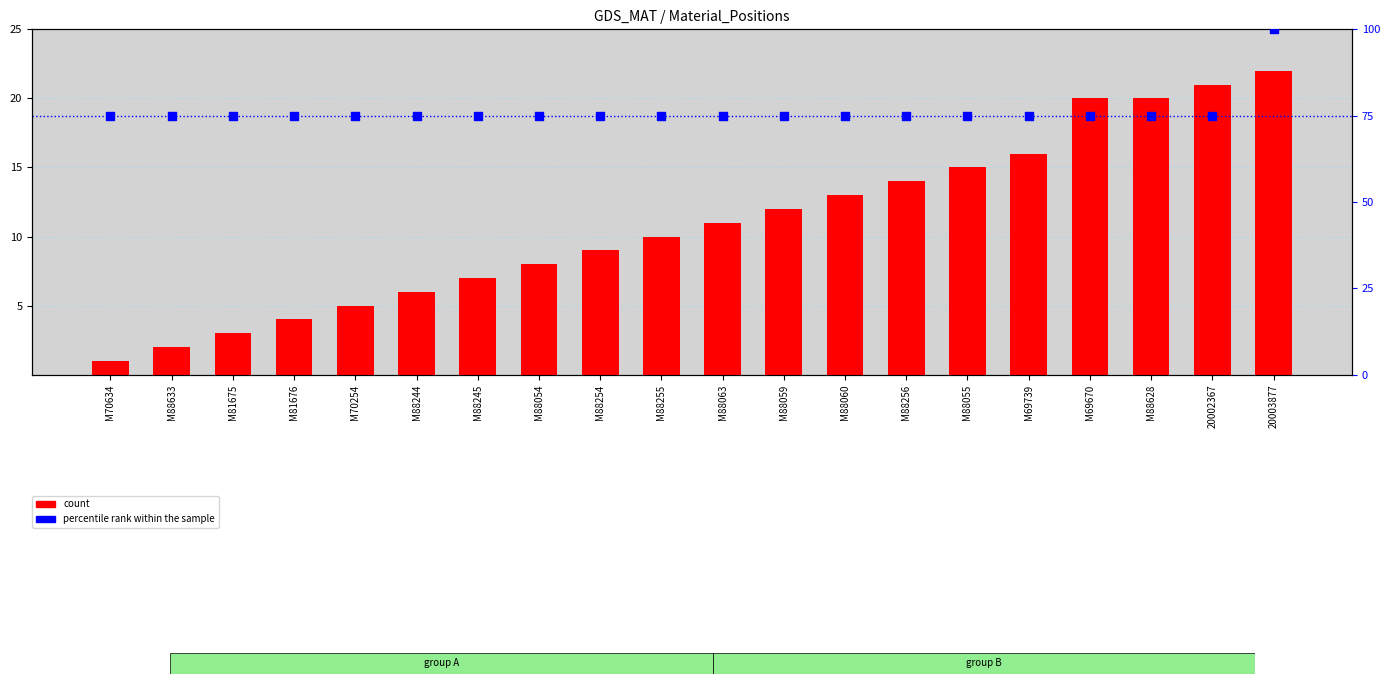

Which series contains the highest Y value?

percentile rank within the sample